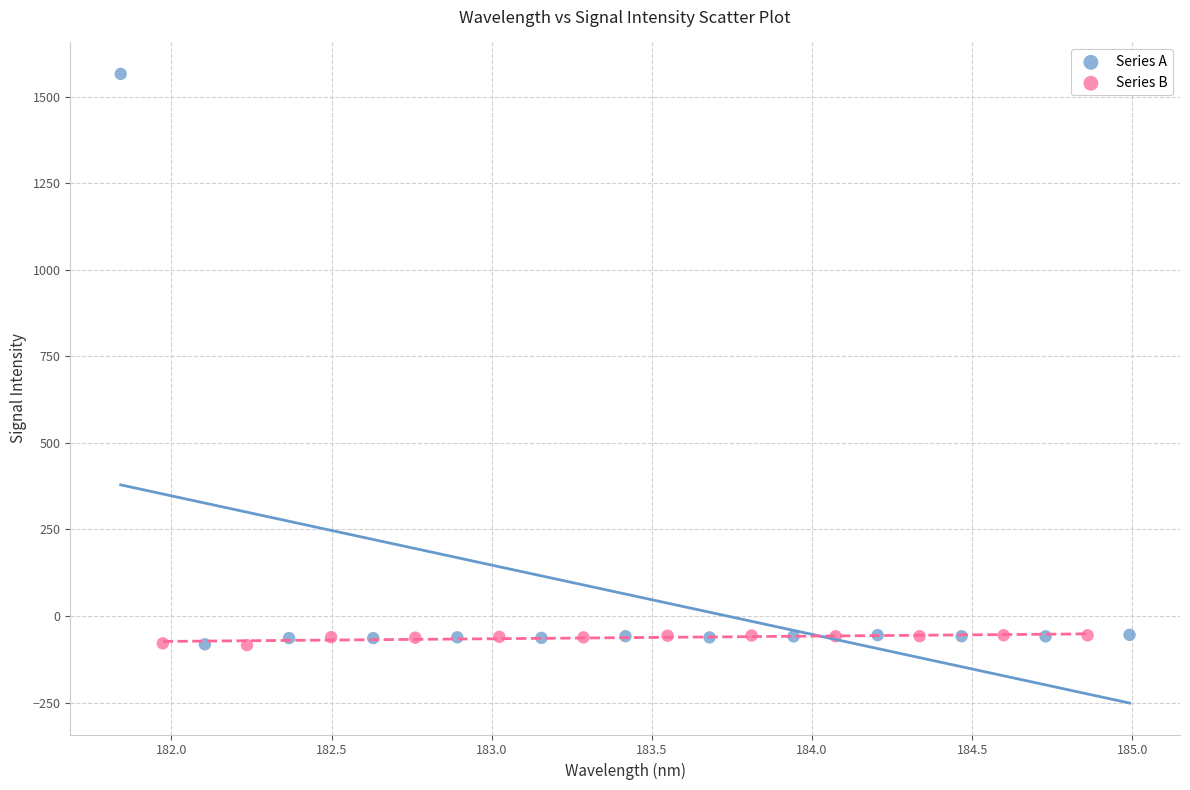

Which series has the largest Y range (max minus min)?

Series A